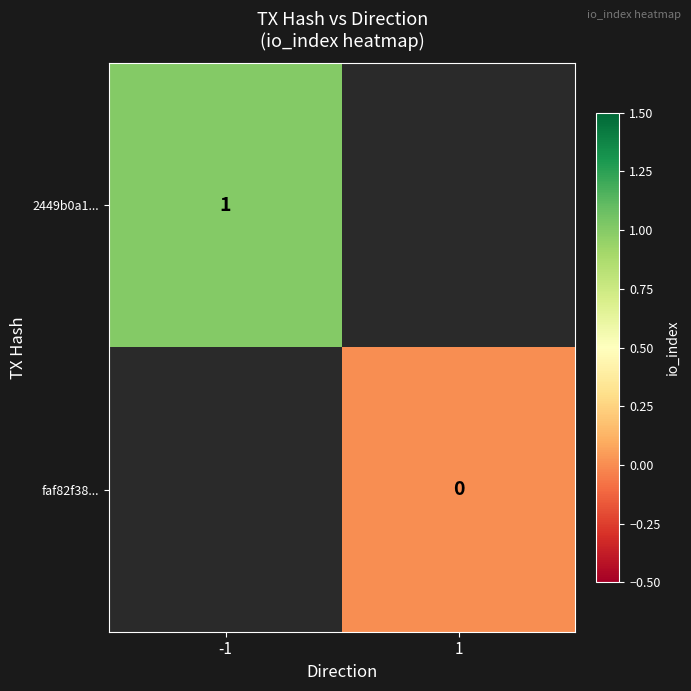

The 2449b0a1... series shows 1 at -1. True or false?

True